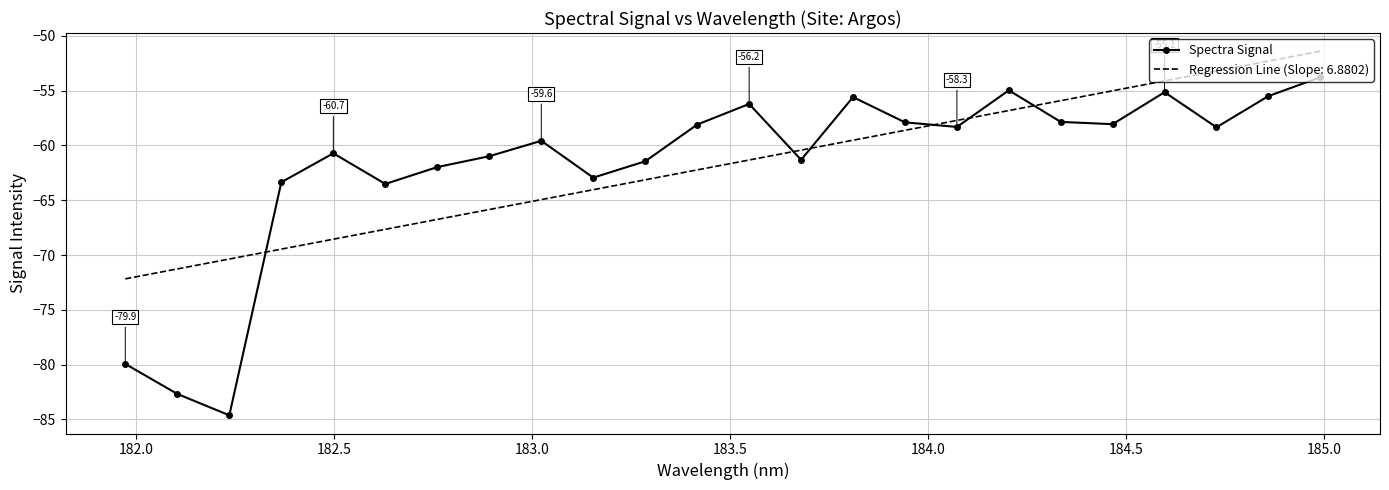

What is the minimum value shown in the chart?

-84.6